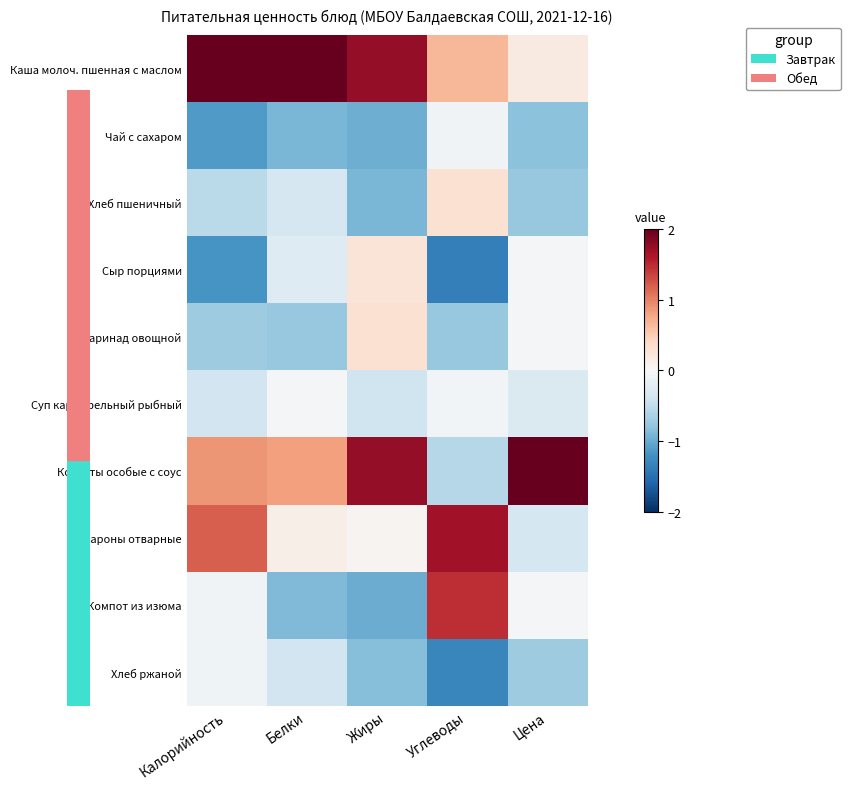

Between Калорийность and Углеводы, which series saw the biggest shift?

Компот из изюма